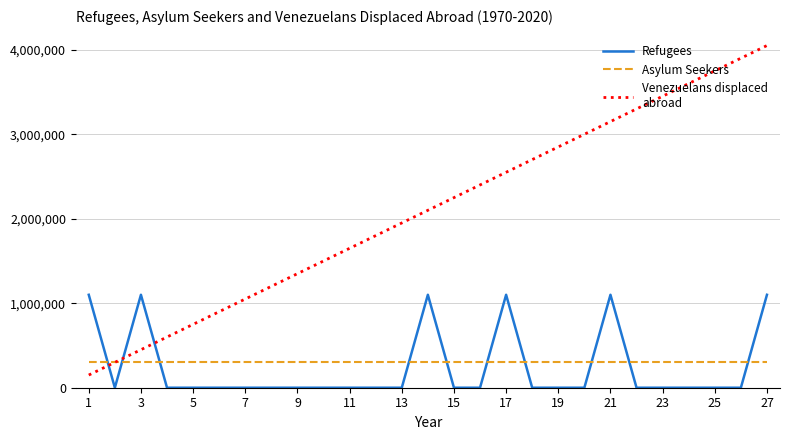

What is the greatest value displayed?

4050000